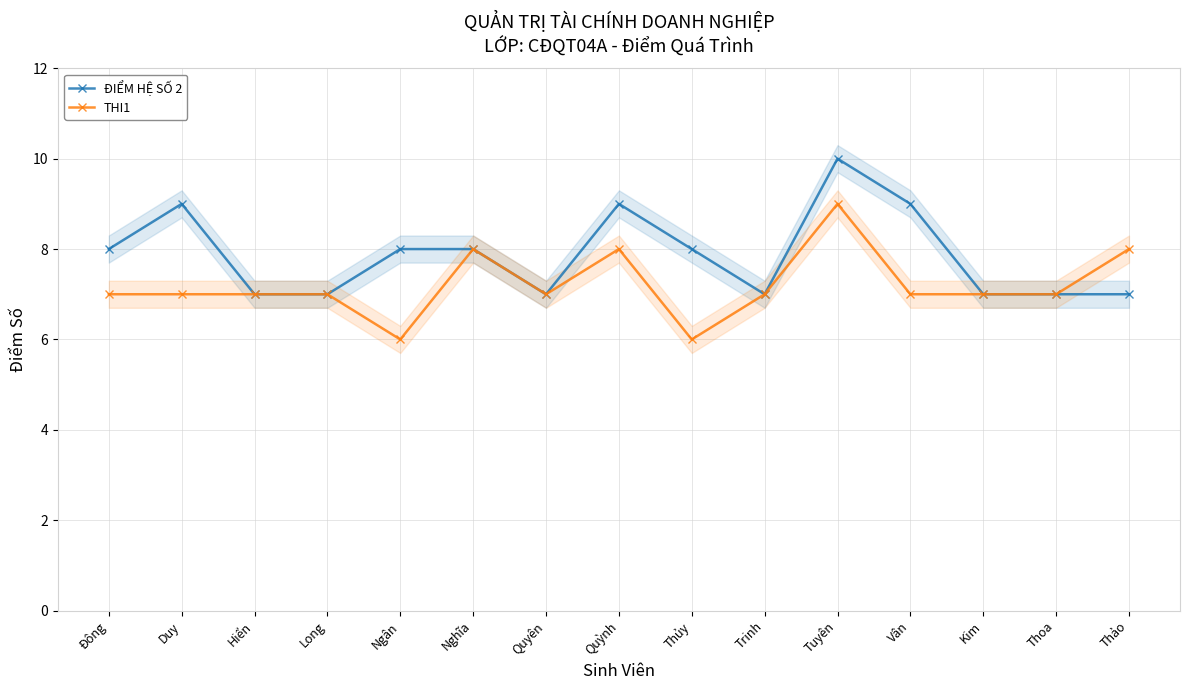

At which label is ĐIỂM HỆ SỐ 2 closest to 8?

Đông